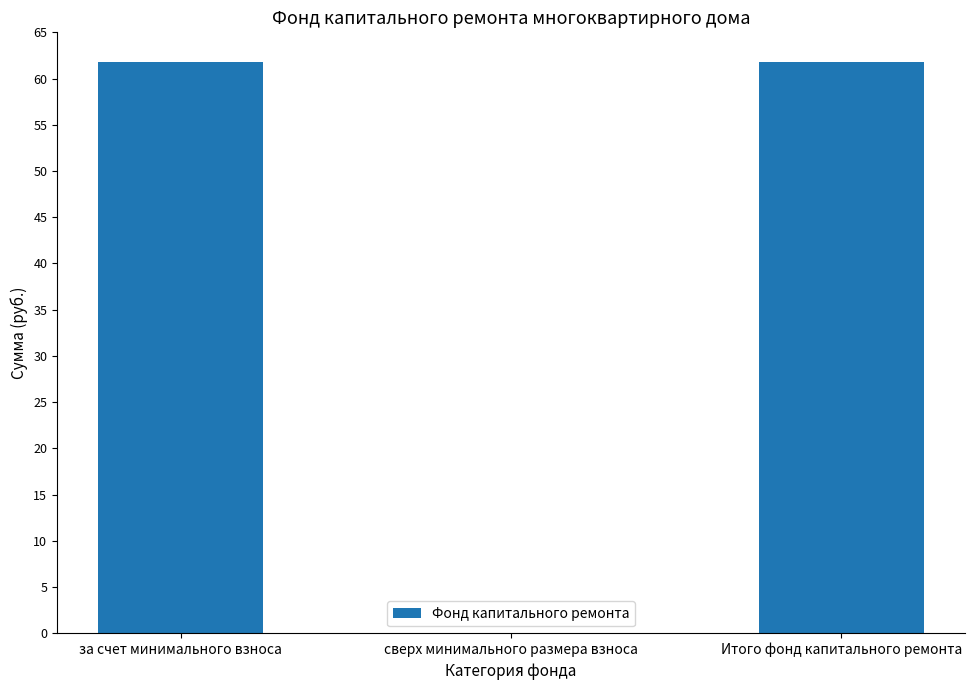

What is the change in value from за счет минимального взноса to сверх минимального размера взноса?

-61.8